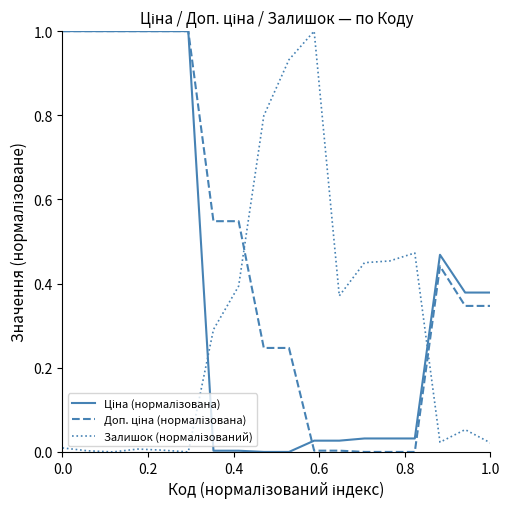

What is the greatest value displayed?

1.0